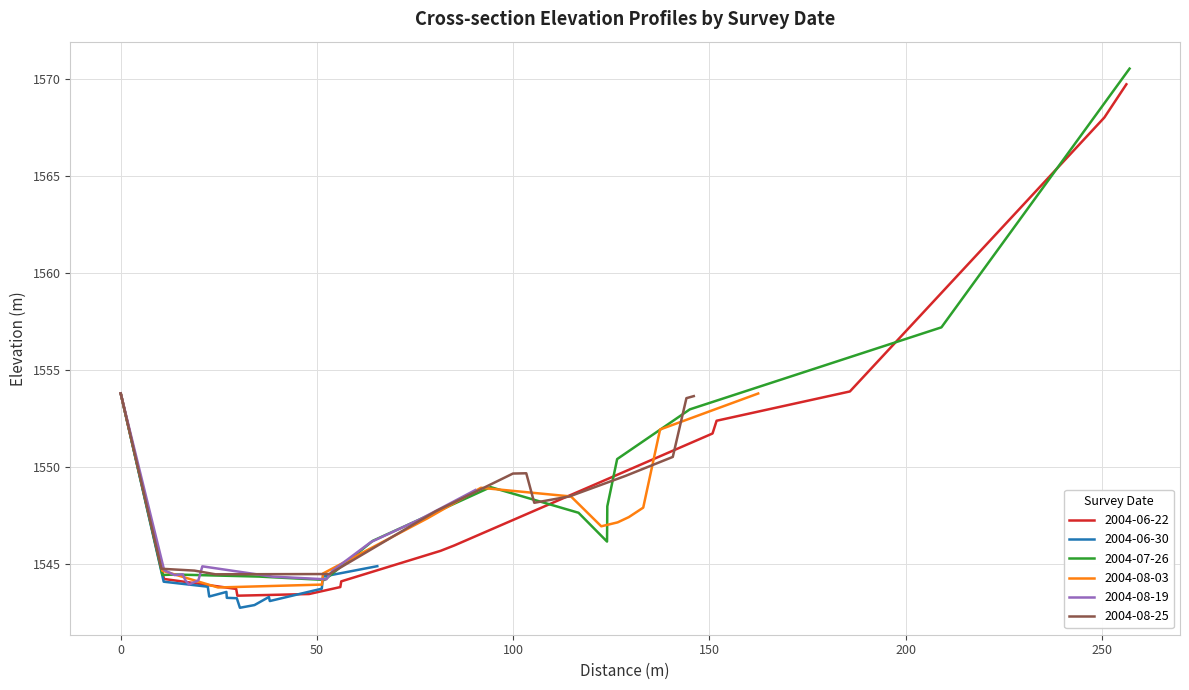

What is the sum of all 2004-06-22 values?

21703.7